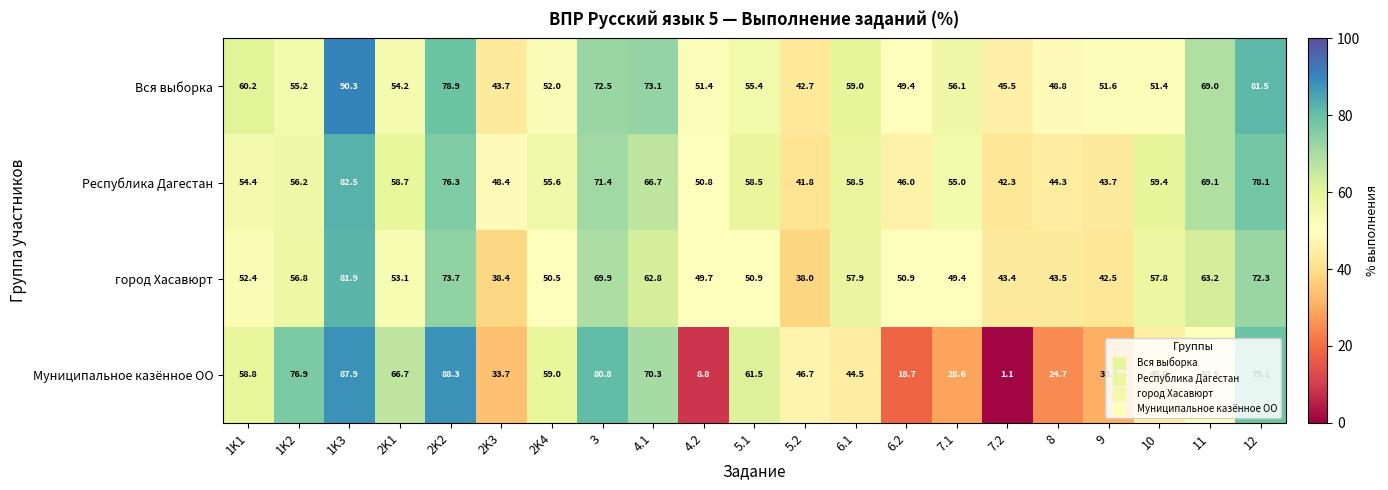

What is the sum of all Вся выборка values?

1241.9